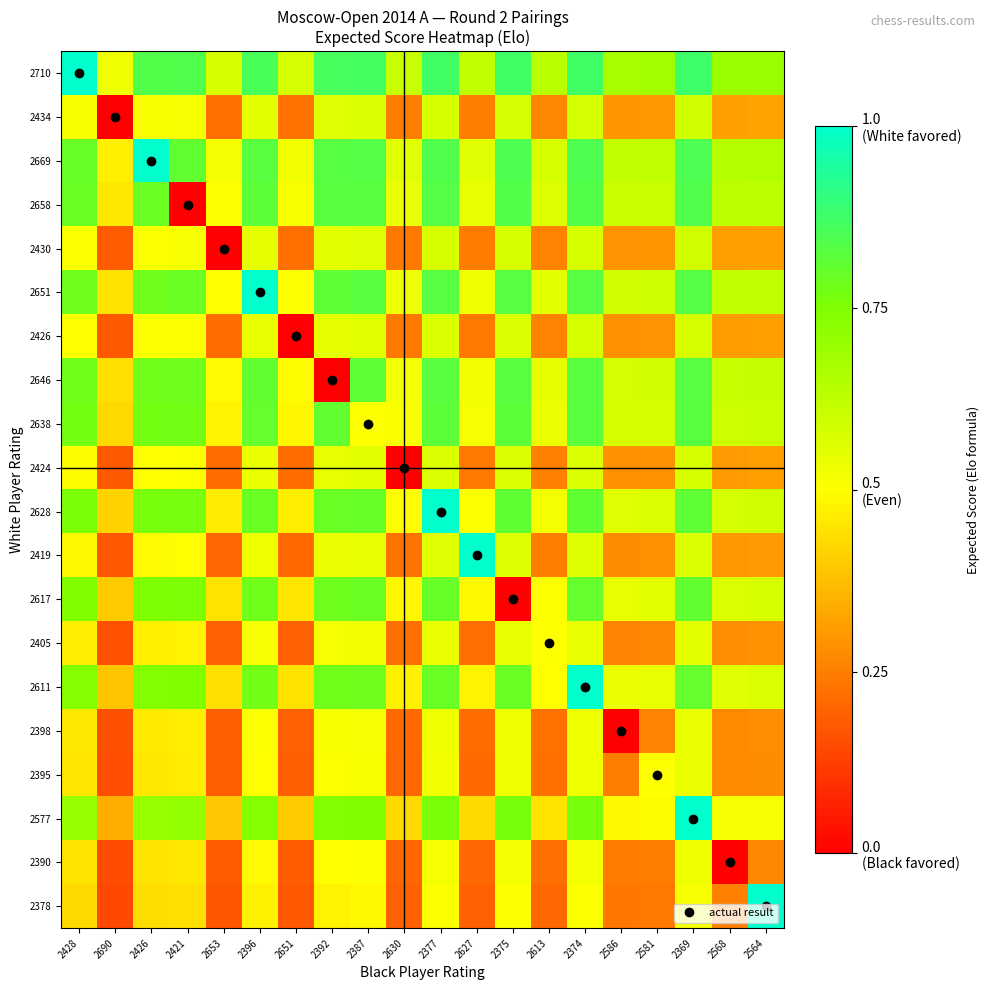

Rank the series by their maximum value, from highest to lowest.

2710, 2669, 2651, 2628, 2419, 2611, 2577, 2378, 2658, 2646, 2638, 2617, 2434, 2430, 2426, 2424, 2405, 2398, 2395, 2390